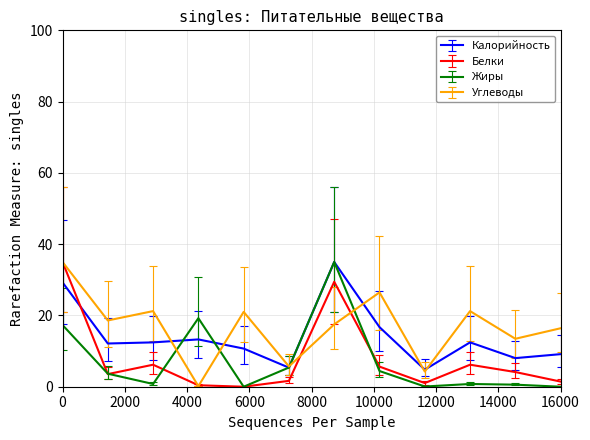

Which series ends up on top after the final intersection of Калорийность and Белки?

Калорийность